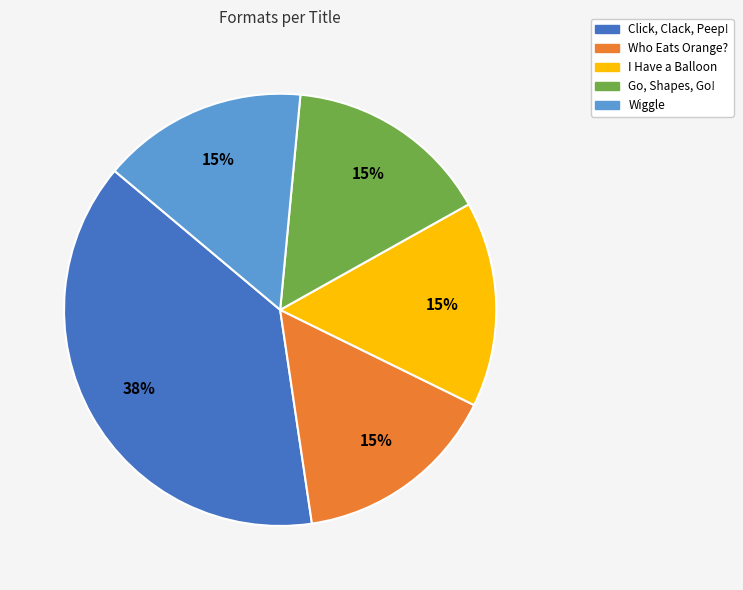

How many slices are in this pie chart?

5